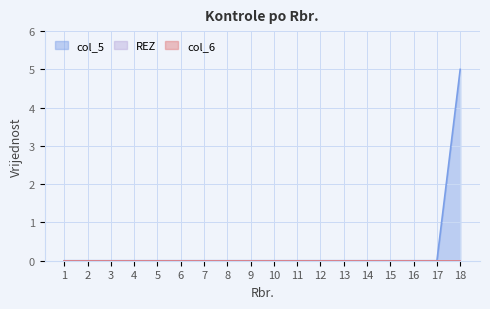

How many data points does each series have?

18